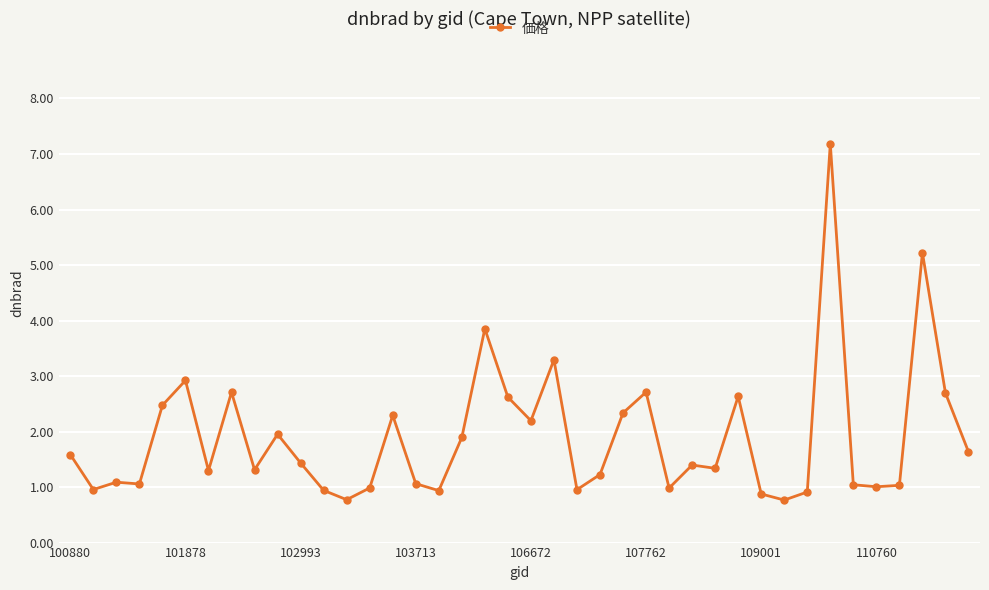

What is the difference between the maximum and minimum values?

6.4